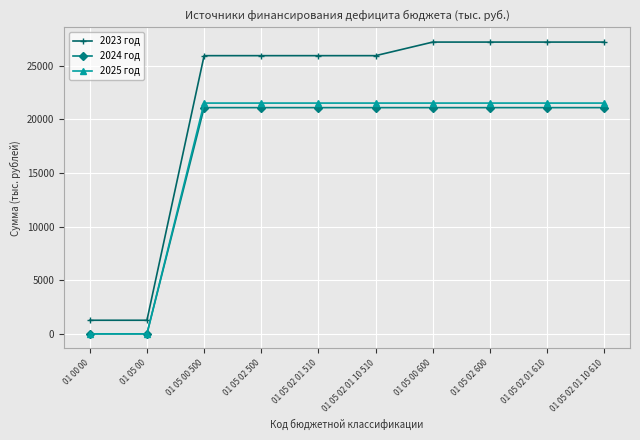

Reading left to right, what are all the values shown in this chart?

2023 год: 1266.5	1266.5	25936.3	25936.3	25936.3	25936.3	27202.8	27202.8	27202.8	27202.8
2024 год: 0.0	0.0	21090.2	21090.2	21090.2	21090.2	21090.2	21090.2	21090.2	21090.2
2025 год: 0.0	0.0	21515.0	21515.0	21515.0	21515.0	21515.0	21515.0	21515.0	21515.0